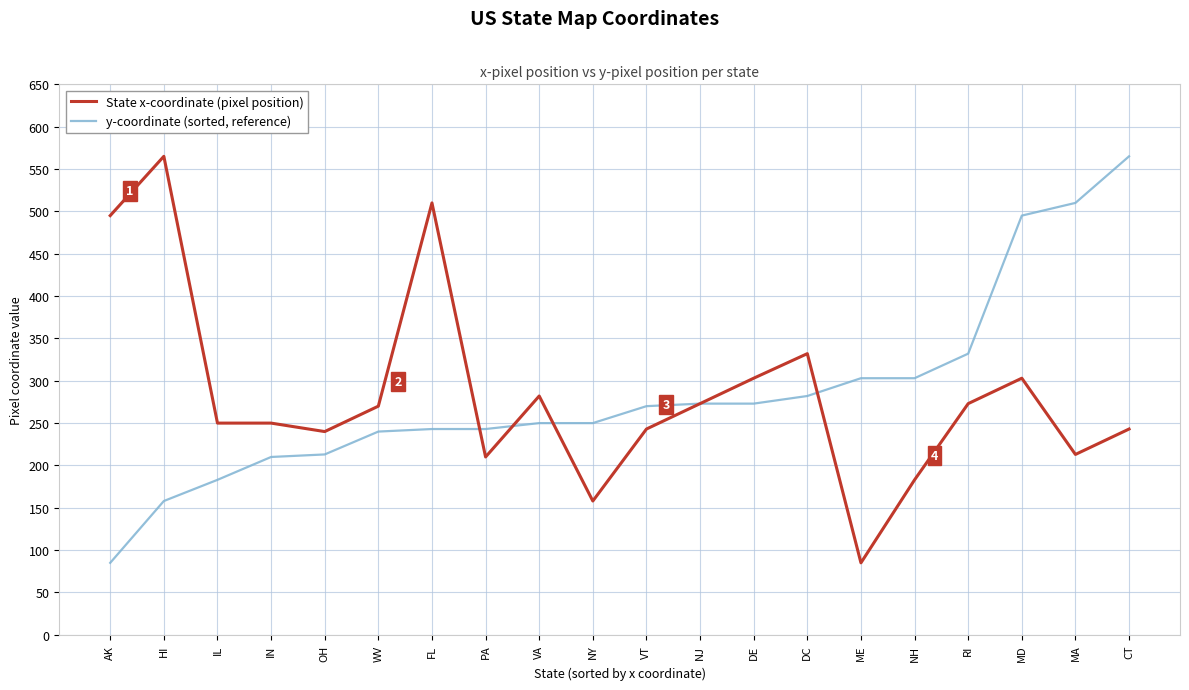

Is the value of State x-coordinate (pixel position) at DE greater than the value of y-coordinate (sorted, reference) at IL?

Yes